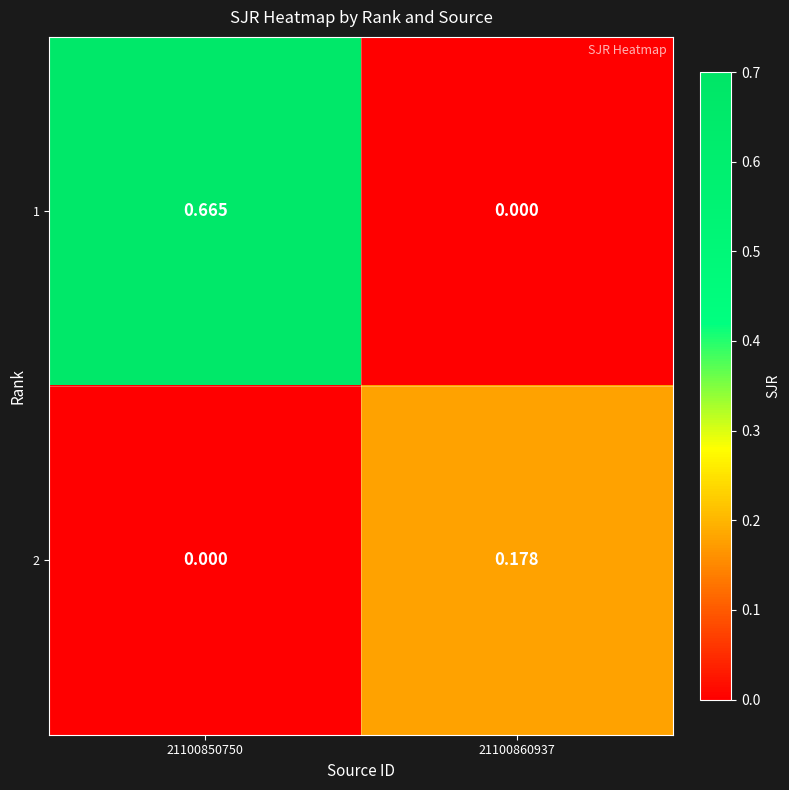

Rank the series by their maximum value, from lowest to highest.

2, 1